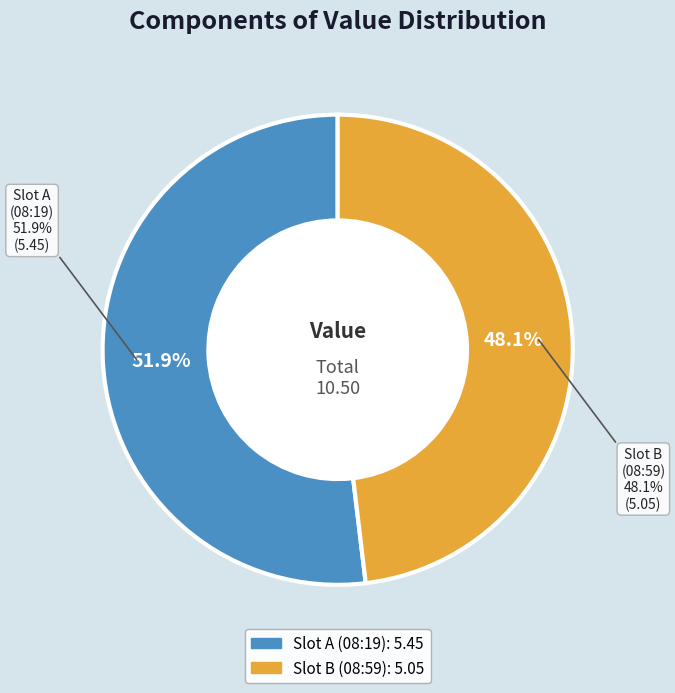

To the nearest percent, what percentage of the pie is 2018-05-07T08:59:08.432Z?

48%